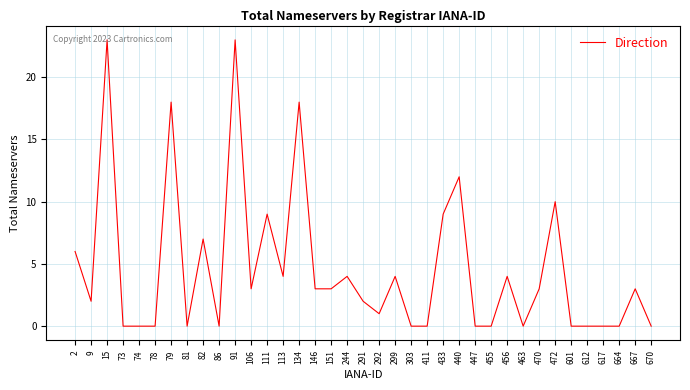

What is the ratio of the value at 433 to the value at 134?

0.5